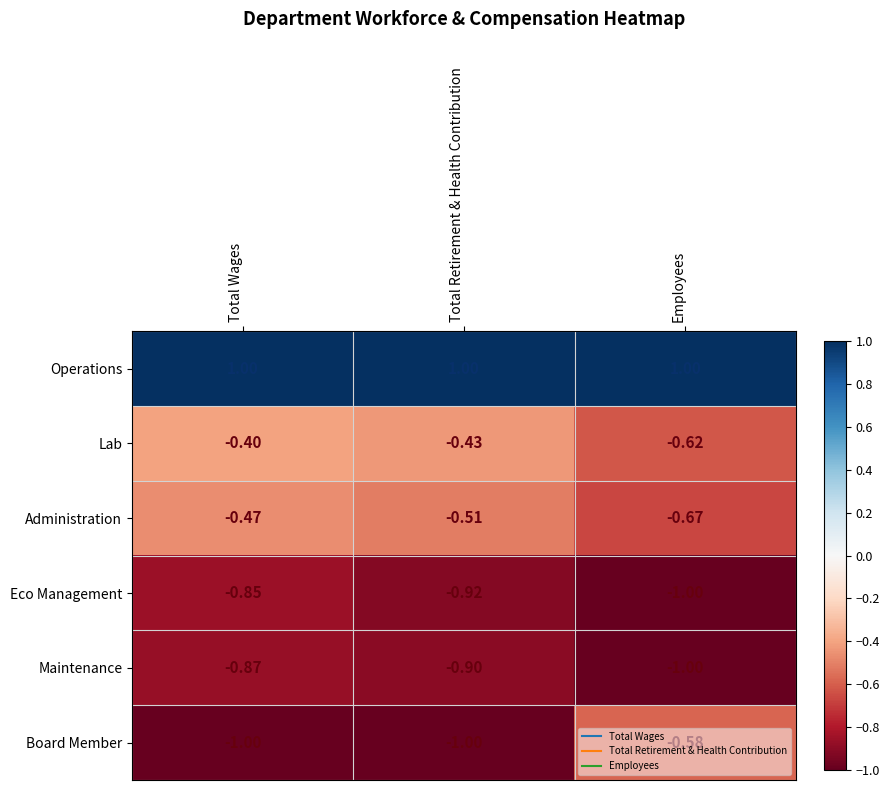

Which series has the largest total across all categories?

Operations